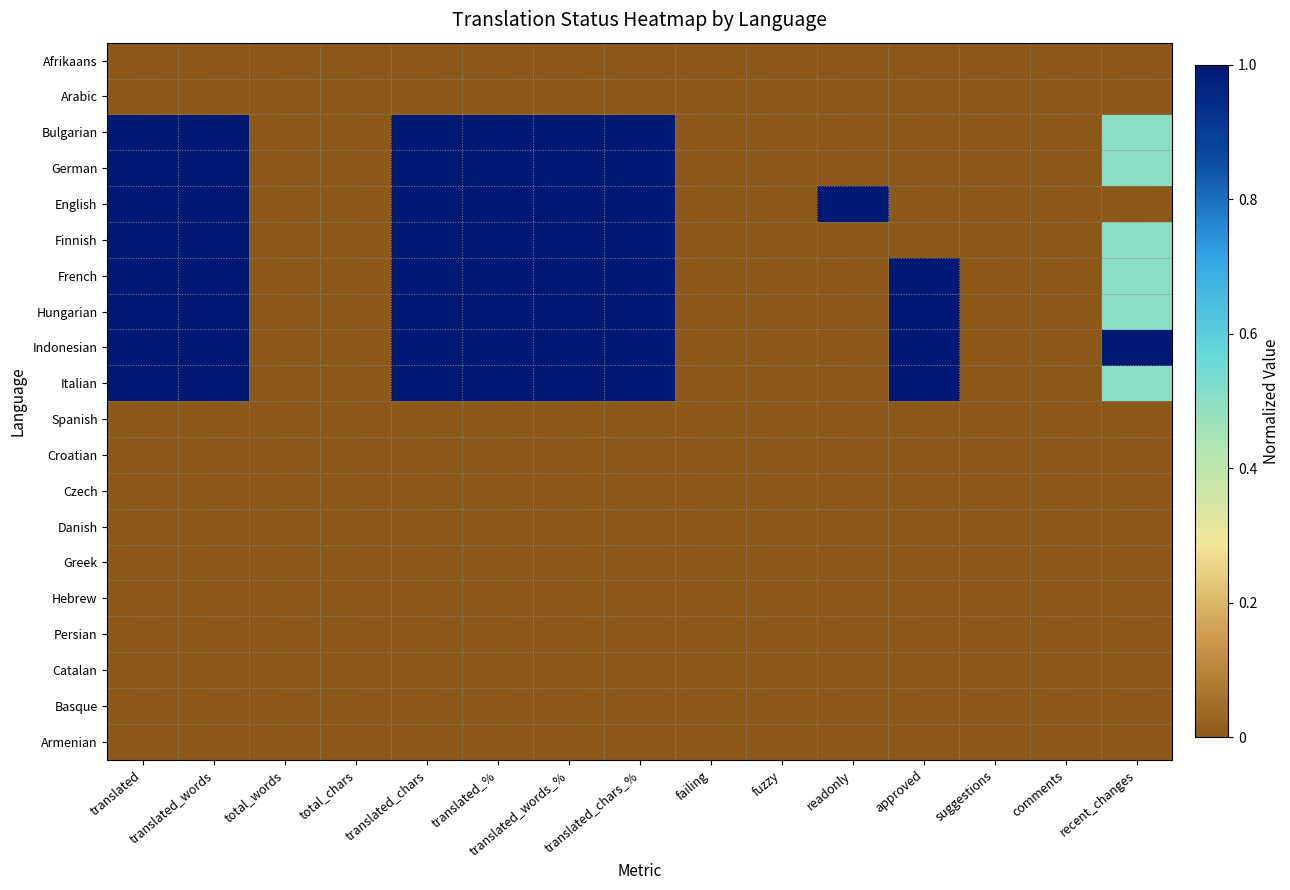

Reading right to left, what are all the values shown in this chart?

Afrikaans: recent_changes=0.0	comments=0.0	suggestions=0.0	approved=0.0	readonly=0.0	fuzzy=0.0	failing=0.0	translated_chars_%=0.0	translated_words_%=0.0	translated_%=0.0	translated_chars=0.0	total_chars=0.0	total_words=0.0	translated_words=0.0	translated=0.0
Arabic: recent_changes=0.0	comments=0.0	suggestions=0.0	approved=0.0	readonly=0.0	fuzzy=0.0	failing=0.0	translated_chars_%=0.0	translated_words_%=0.0	translated_%=0.0	translated_chars=0.0	total_chars=0.0	total_words=0.0	translated_words=0.0	translated=0.0
Bulgarian: recent_changes=0.5	comments=0.0	suggestions=0.0	approved=0.0	readonly=0.0	fuzzy=0.0	failing=0.0	translated_chars_%=1.0	translated_words_%=1.0	translated_%=1.0	translated_chars=1.0	total_chars=0.0	total_words=0.0	translated_words=1.0	translated=1.0
German: recent_changes=0.5	comments=0.0	suggestions=0.0	approved=0.0	readonly=0.0	fuzzy=0.0	failing=0.0	translated_chars_%=1.0	translated_words_%=1.0	translated_%=1.0	translated_chars=1.0	total_chars=0.0	total_words=0.0	translated_words=1.0	translated=1.0
English: recent_changes=0.0	comments=0.0	suggestions=0.0	approved=0.0	readonly=1.0	fuzzy=0.0	failing=0.0	translated_chars_%=1.0	translated_words_%=1.0	translated_%=1.0	translated_chars=1.0	total_chars=0.0	total_words=0.0	translated_words=1.0	translated=1.0
Finnish: recent_changes=0.5	comments=0.0	suggestions=0.0	approved=0.0	readonly=0.0	fuzzy=0.0	failing=0.0	translated_chars_%=1.0	translated_words_%=1.0	translated_%=1.0	translated_chars=1.0	total_chars=0.0	total_words=0.0	translated_words=1.0	translated=1.0
French: recent_changes=0.5	comments=0.0	suggestions=0.0	approved=1.0	readonly=0.0	fuzzy=0.0	failing=0.0	translated_chars_%=1.0	translated_words_%=1.0	translated_%=1.0	translated_chars=1.0	total_chars=0.0	total_words=0.0	translated_words=1.0	translated=1.0
Hungarian: recent_changes=0.5	comments=0.0	suggestions=0.0	approved=1.0	readonly=0.0	fuzzy=0.0	failing=0.0	translated_chars_%=1.0	translated_words_%=1.0	translated_%=1.0	translated_chars=1.0	total_chars=0.0	total_words=0.0	translated_words=1.0	translated=1.0
Indonesian: recent_changes=1.0	comments=0.0	suggestions=0.0	approved=1.0	readonly=0.0	fuzzy=0.0	failing=0.0	translated_chars_%=1.0	translated_words_%=1.0	translated_%=1.0	translated_chars=1.0	total_chars=0.0	total_words=0.0	translated_words=1.0	translated=1.0
Italian: recent_changes=0.5	comments=0.0	suggestions=0.0	approved=1.0	readonly=0.0	fuzzy=0.0	failing=0.0	translated_chars_%=1.0	translated_words_%=1.0	translated_%=1.0	translated_chars=1.0	total_chars=0.0	total_words=0.0	translated_words=1.0	translated=1.0
Spanish: recent_changes=0.0	comments=0.0	suggestions=0.0	approved=0.0	readonly=0.0	fuzzy=0.0	failing=0.0	translated_chars_%=0.0	translated_words_%=0.0	translated_%=0.0	translated_chars=0.0	total_chars=0.0	total_words=0.0	translated_words=0.0	translated=0.0
Croatian: recent_changes=0.0	comments=0.0	suggestions=0.0	approved=0.0	readonly=0.0	fuzzy=0.0	failing=0.0	translated_chars_%=0.0	translated_words_%=0.0	translated_%=0.0	translated_chars=0.0	total_chars=0.0	total_words=0.0	translated_words=0.0	translated=0.0
Czech: recent_changes=0.0	comments=0.0	suggestions=0.0	approved=0.0	readonly=0.0	fuzzy=0.0	failing=0.0	translated_chars_%=0.0	translated_words_%=0.0	translated_%=0.0	translated_chars=0.0	total_chars=0.0	total_words=0.0	translated_words=0.0	translated=0.0
Danish: recent_changes=0.0	comments=0.0	suggestions=0.0	approved=0.0	readonly=0.0	fuzzy=0.0	failing=0.0	translated_chars_%=0.0	translated_words_%=0.0	translated_%=0.0	translated_chars=0.0	total_chars=0.0	total_words=0.0	translated_words=0.0	translated=0.0
Greek: recent_changes=0.0	comments=0.0	suggestions=0.0	approved=0.0	readonly=0.0	fuzzy=0.0	failing=0.0	translated_chars_%=0.0	translated_words_%=0.0	translated_%=0.0	translated_chars=0.0	total_chars=0.0	total_words=0.0	translated_words=0.0	translated=0.0
Hebrew: recent_changes=0.0	comments=0.0	suggestions=0.0	approved=0.0	readonly=0.0	fuzzy=0.0	failing=0.0	translated_chars_%=0.0	translated_words_%=0.0	translated_%=0.0	translated_chars=0.0	total_chars=0.0	total_words=0.0	translated_words=0.0	translated=0.0
Persian: recent_changes=0.0	comments=0.0	suggestions=0.0	approved=0.0	readonly=0.0	fuzzy=0.0	failing=0.0	translated_chars_%=0.0	translated_words_%=0.0	translated_%=0.0	translated_chars=0.0	total_chars=0.0	total_words=0.0	translated_words=0.0	translated=0.0
Catalan: recent_changes=0.0	comments=0.0	suggestions=0.0	approved=0.0	readonly=0.0	fuzzy=0.0	failing=0.0	translated_chars_%=0.0	translated_words_%=0.0	translated_%=0.0	translated_chars=0.0	total_chars=0.0	total_words=0.0	translated_words=0.0	translated=0.0
Basque: recent_changes=0.0	comments=0.0	suggestions=0.0	approved=0.0	readonly=0.0	fuzzy=0.0	failing=0.0	translated_chars_%=0.0	translated_words_%=0.0	translated_%=0.0	translated_chars=0.0	total_chars=0.0	total_words=0.0	translated_words=0.0	translated=0.0
Armenian: recent_changes=0.0	comments=0.0	suggestions=0.0	approved=0.0	readonly=0.0	fuzzy=0.0	failing=0.0	translated_chars_%=0.0	translated_words_%=0.0	translated_%=0.0	translated_chars=0.0	total_chars=0.0	total_words=0.0	translated_words=0.0	translated=0.0